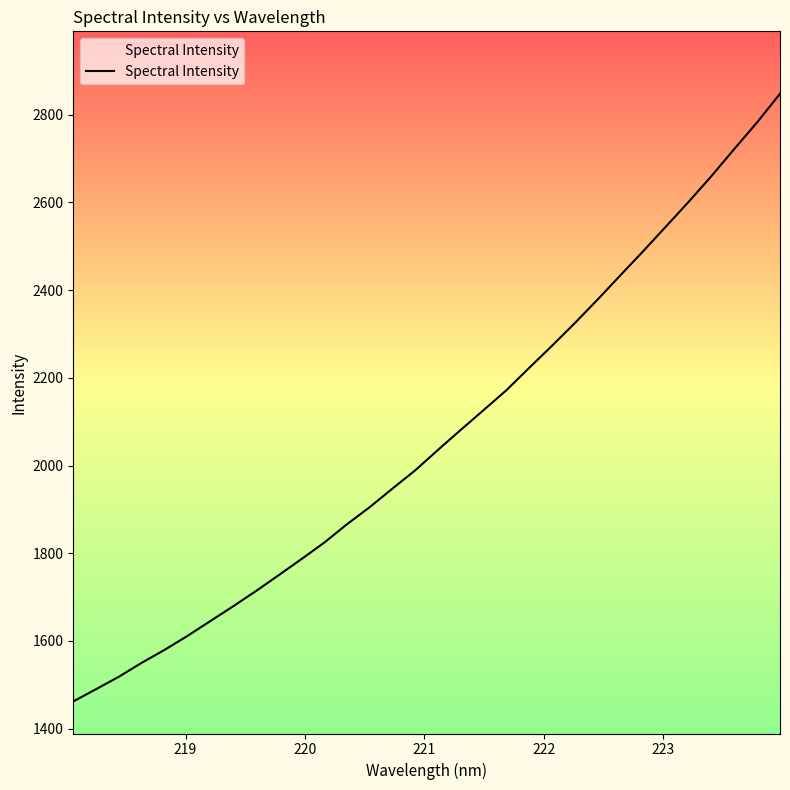

What is the smallest value displayed?

1462.1